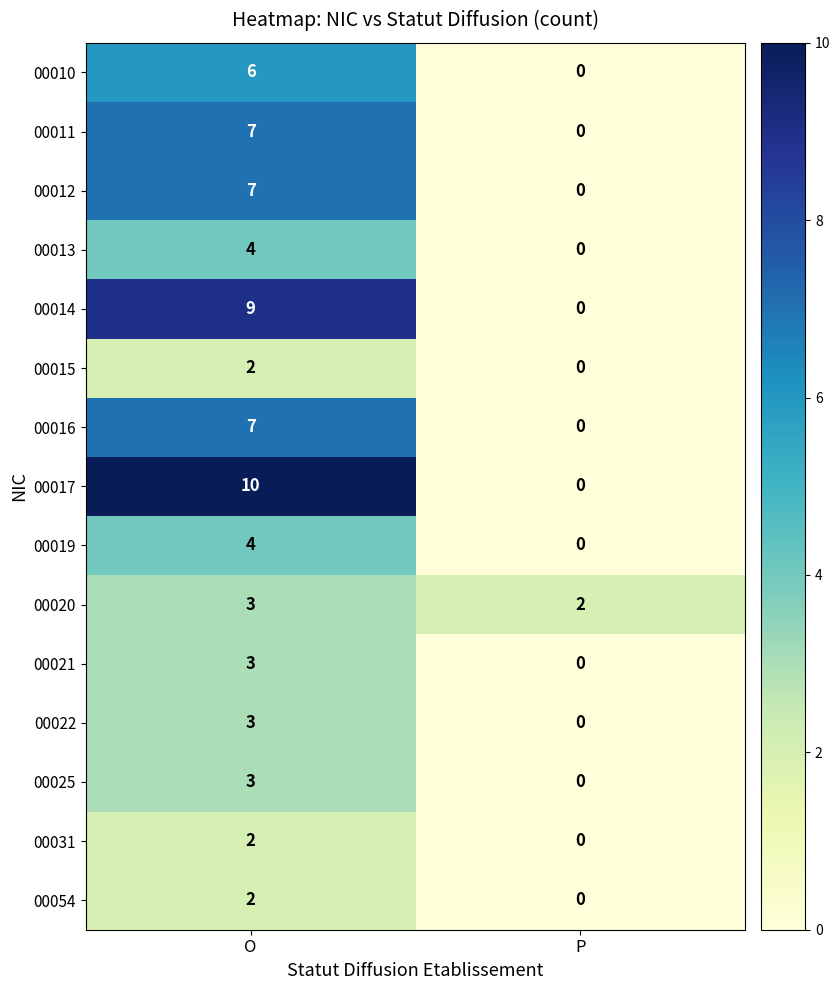

What is the sum of the 00013 values at O and P?

4